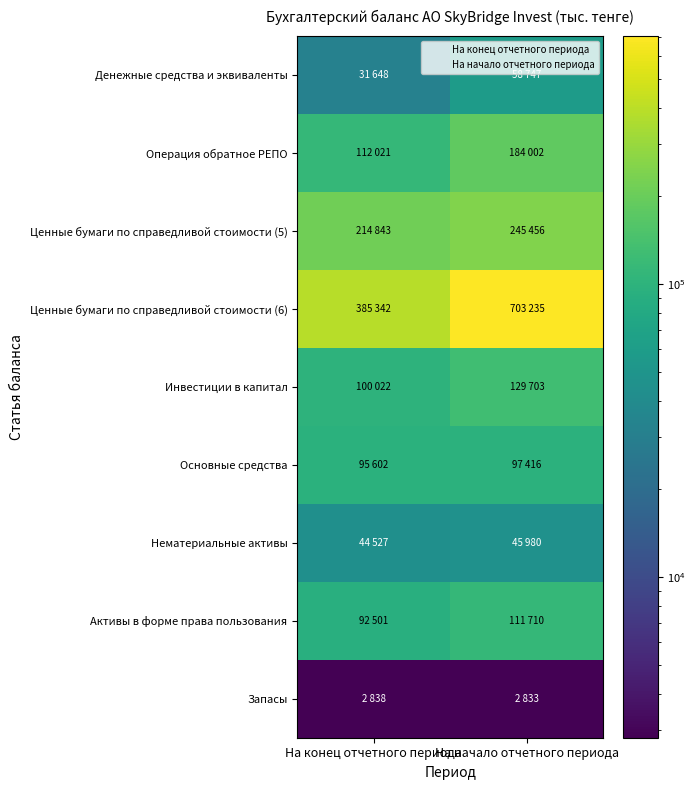

Reading right to left, list all the values displayed in this chart.

Денежные средства и эквиваленты: 58747	31648
Операция обратное РЕПО: 184002	112021
Ценные бумаги по справедливой стоимости (5): 245456	214843
Ценные бумаги по справедливой стоимости (6): 703235	385342
Инвестиции в капитал: 129703	100022
Основные средства: 97416	95602
Нематериальные активы: 45980	44527
Активы в форме права пользования: 111710	92501
Запасы: 2833	2838